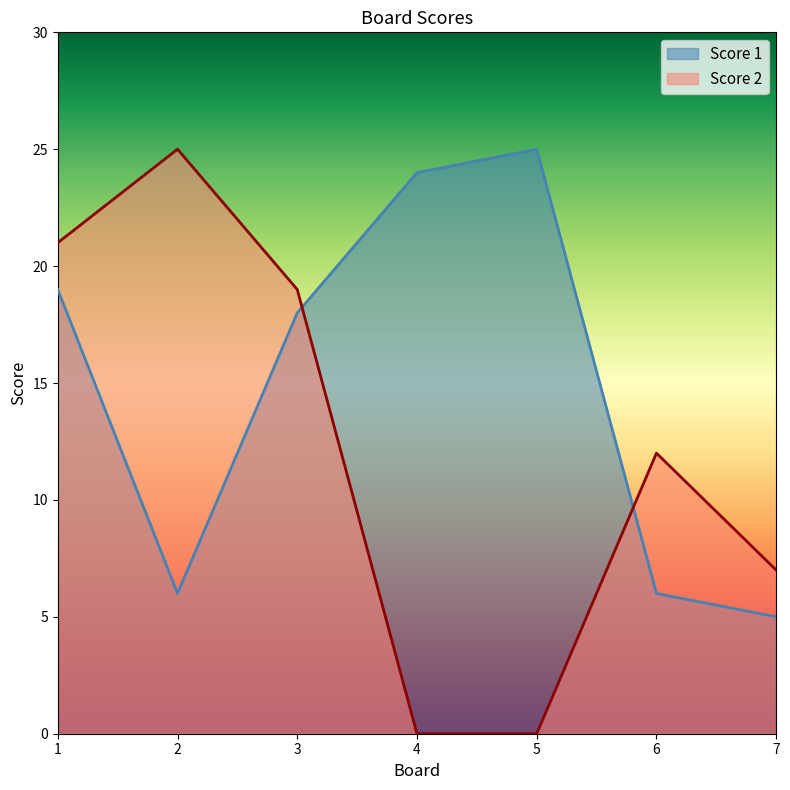

Which category has the lowest value in the Score 2 series?

4